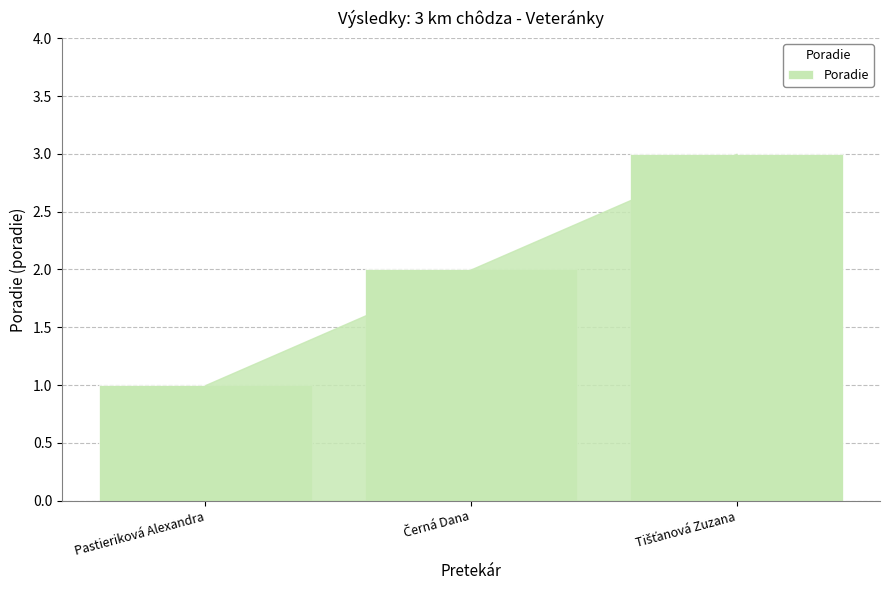

What is the minimum value shown in the chart?

1